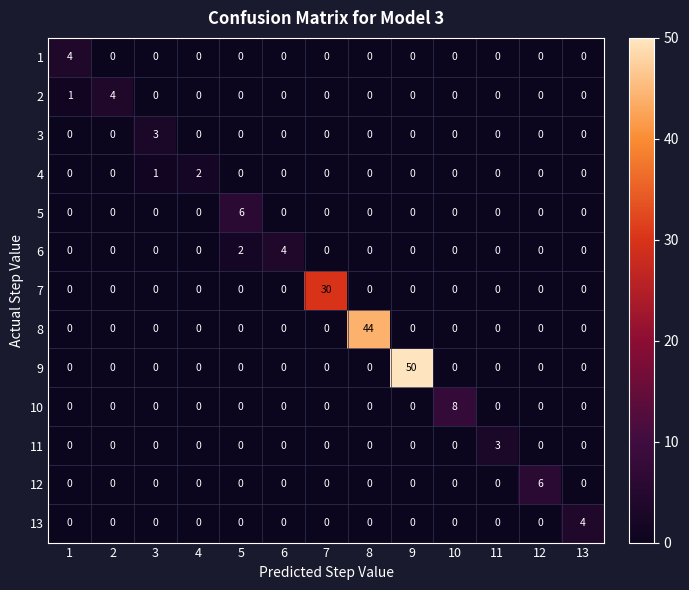

At which category is the sum across all series the highest?

9